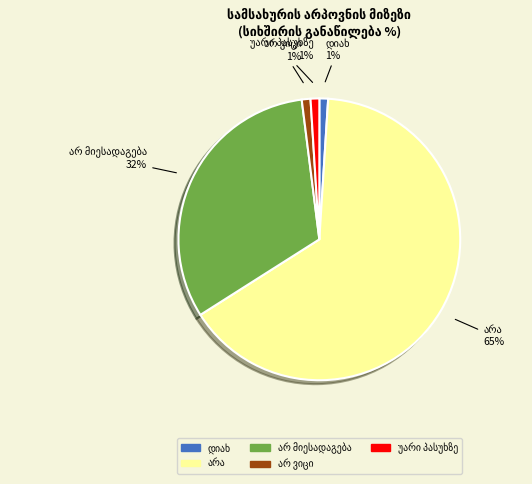

To the nearest percent, what is the average slice percentage?

20%